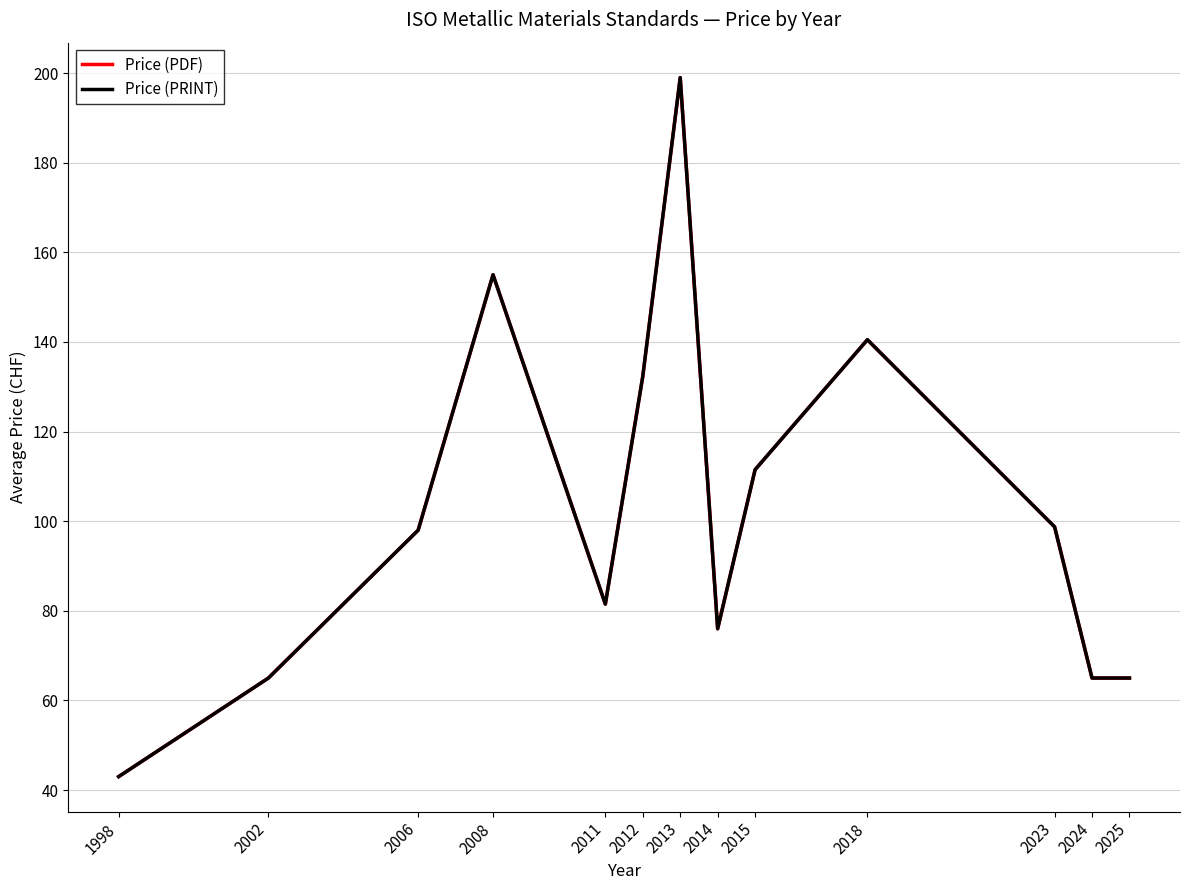

Does the chart have visible grid lines?

Yes